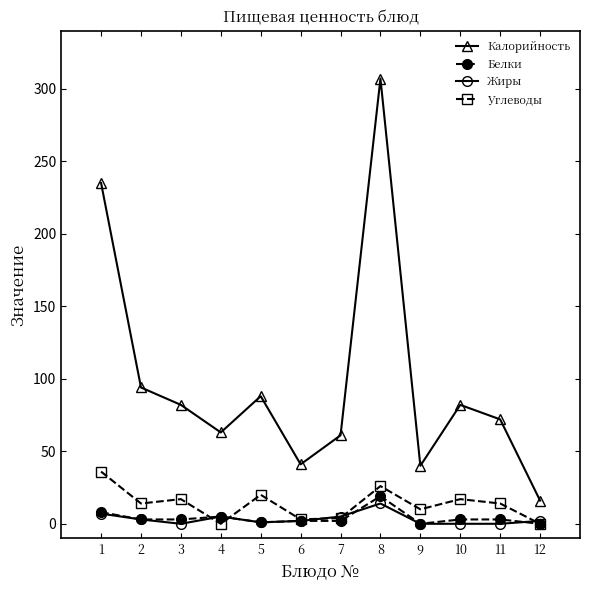

Which label corresponds to the largest value in the chart?

8